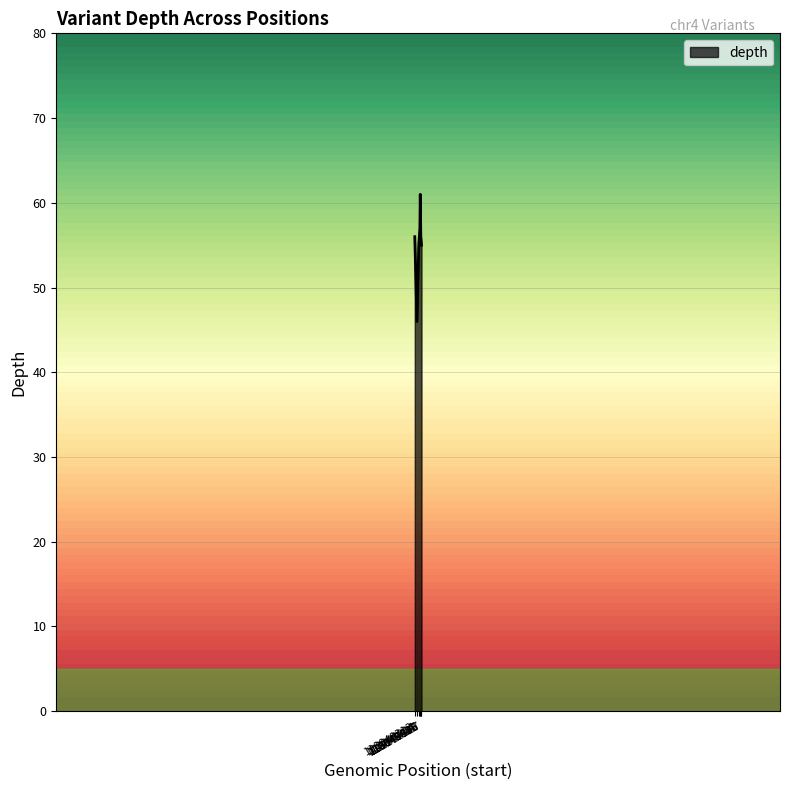

How many series are shown in this chart?

1